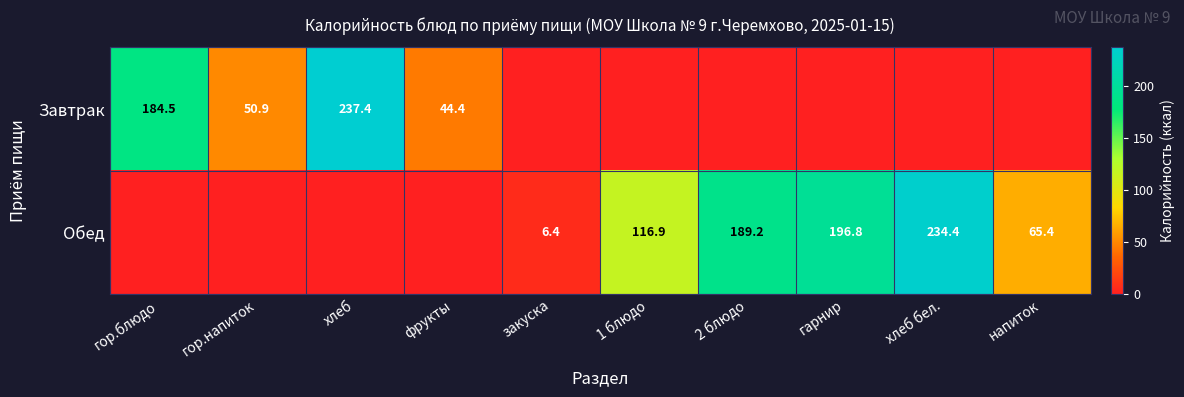

How many distinct data groups are displayed?

2